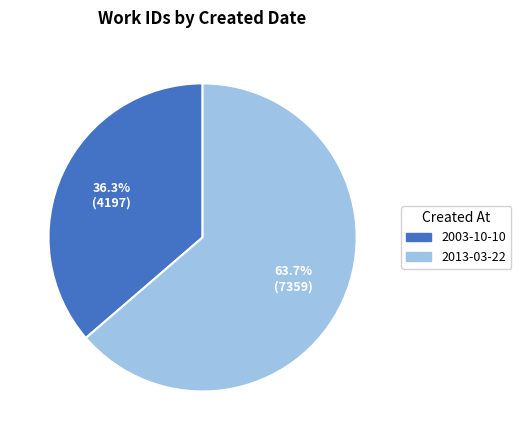

To the nearest percent, what portion does 2003-10-10 represent?

36%